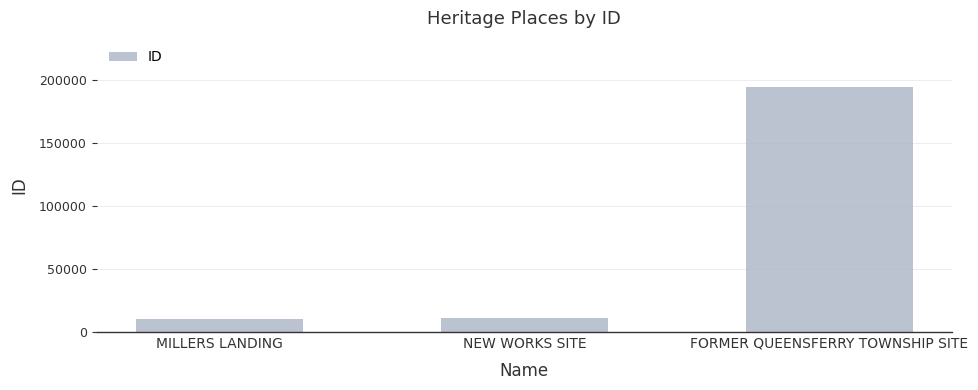

How many distinct data groups are displayed?

1